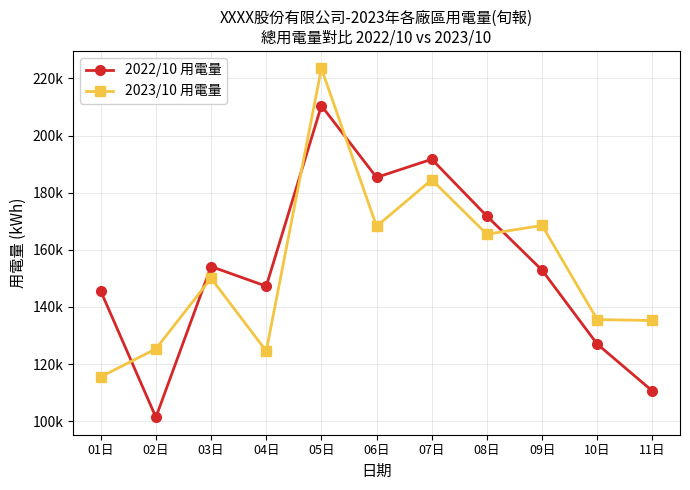

What are all the series names shown in the legend?

2022/10 用電量, 2023/10 用電量